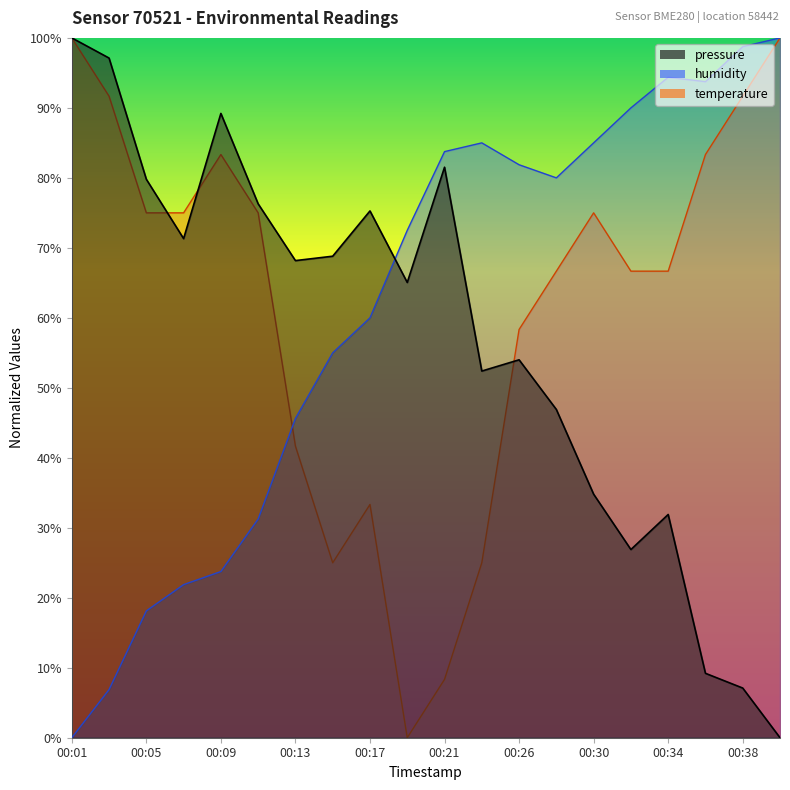

In temperature, how many points are lower than both neighbors (excluding endpoints)?

2